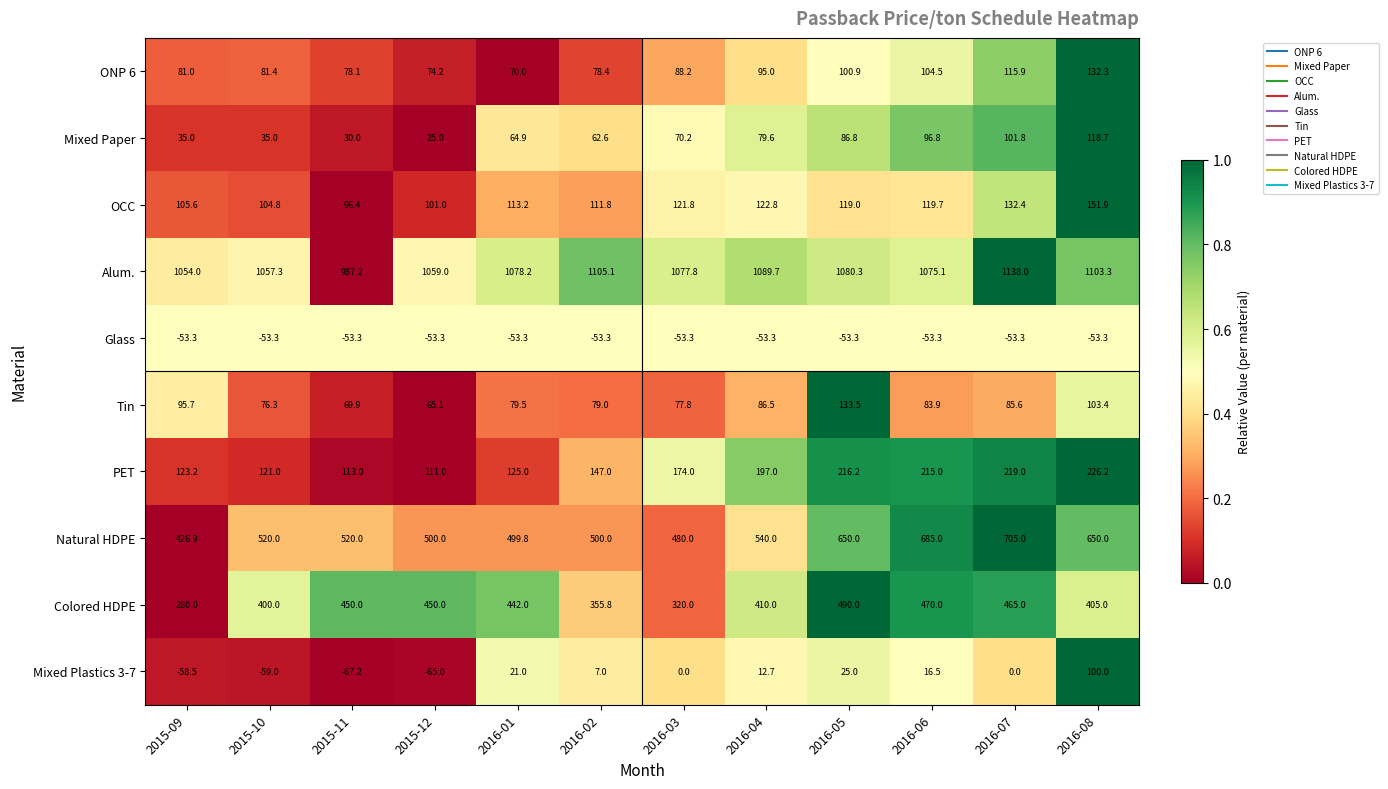

True or false: Colored HDPE has a value of 698.7 at 2015-11.

False